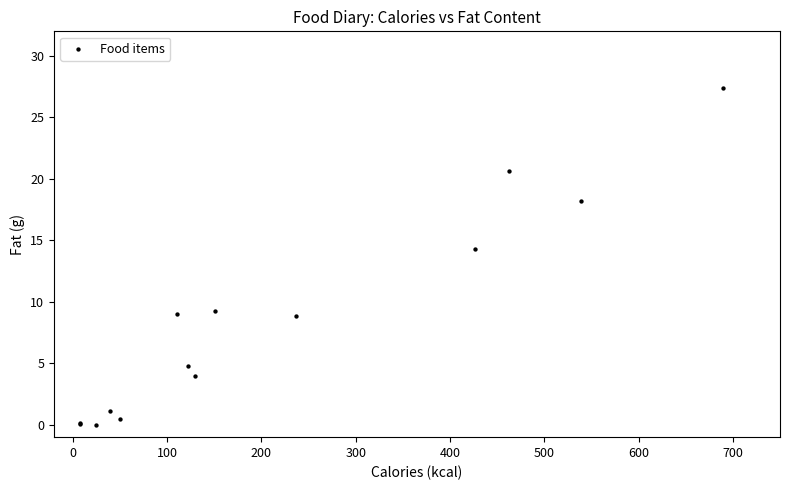

What Y value in the scatter plot is closest to 13?

14.3